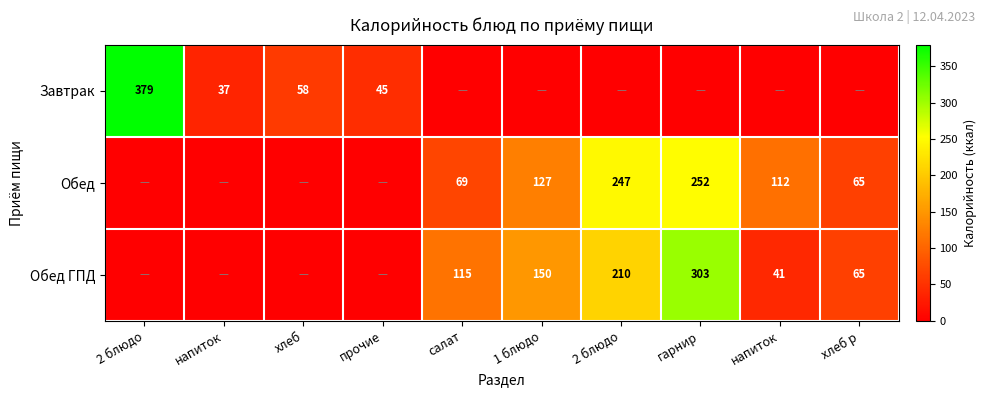

Is it true that Обед ГПД equals 523 at гарнир?

False